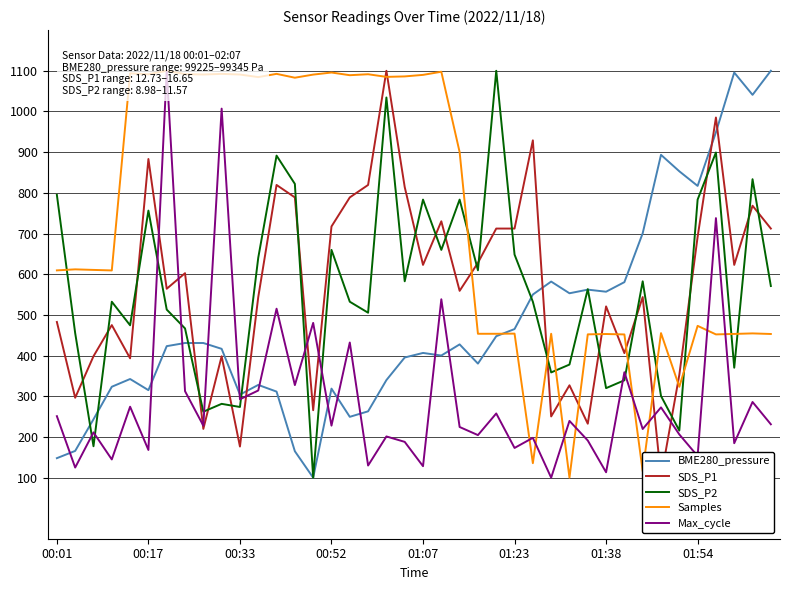

Is it true that BME280_pressure equals 318.9 at 00:52?

True